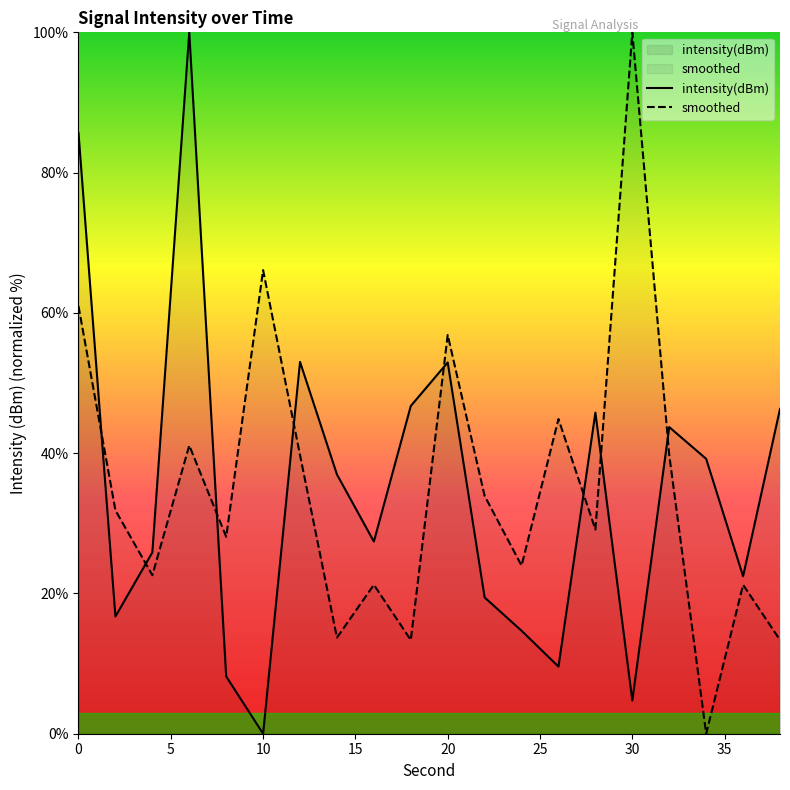

What is the spread (max minus min) of values at 10?

66.1